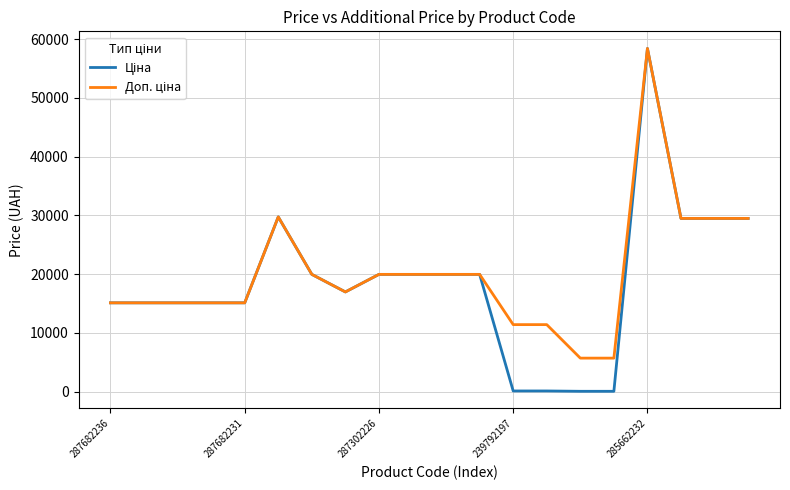

What is the maximum value shown in the chart?

58426.5